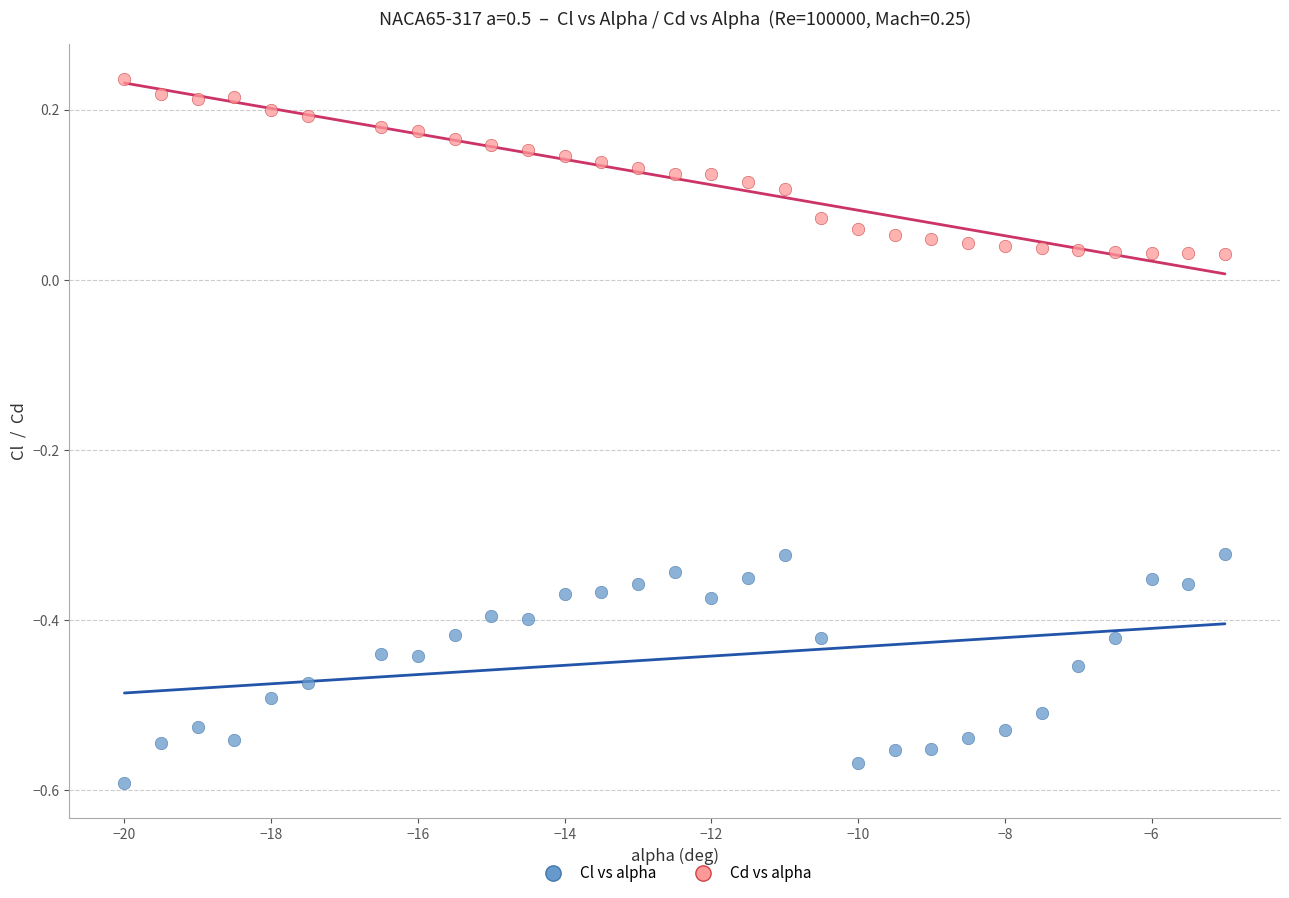

Which series contains the highest Y value?

Cd vs alpha